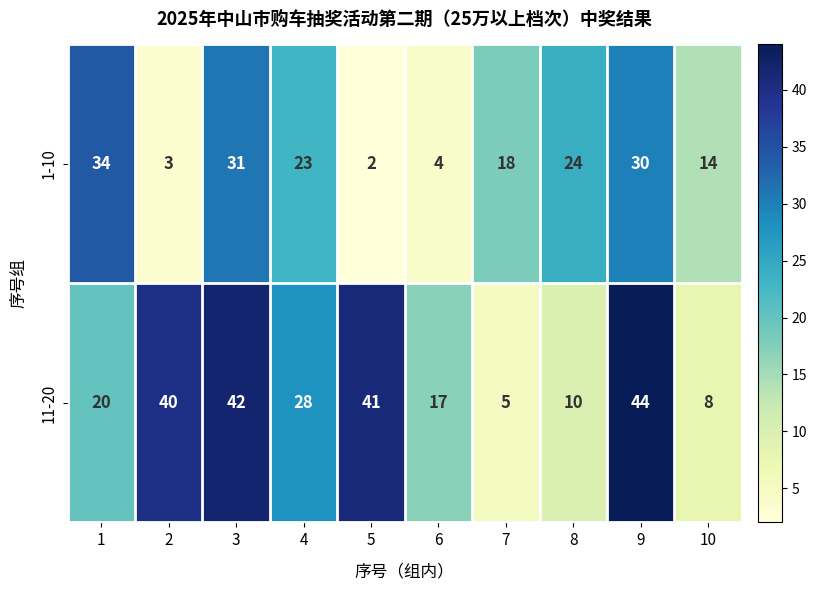

How many categories are shown in the chart?

10